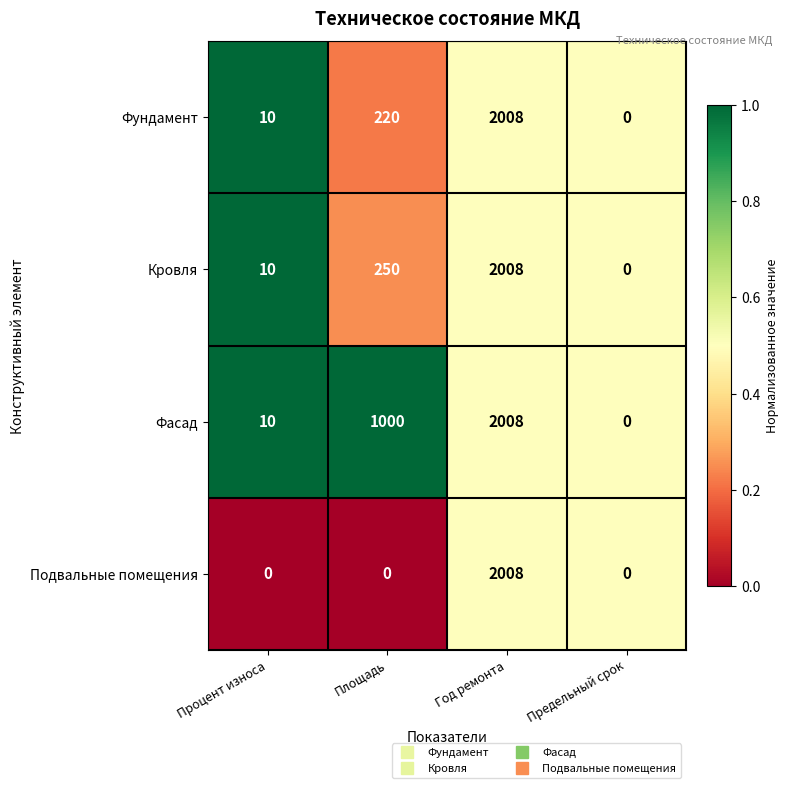

Read the Подвальные помещения value at Год ремонта.

2008